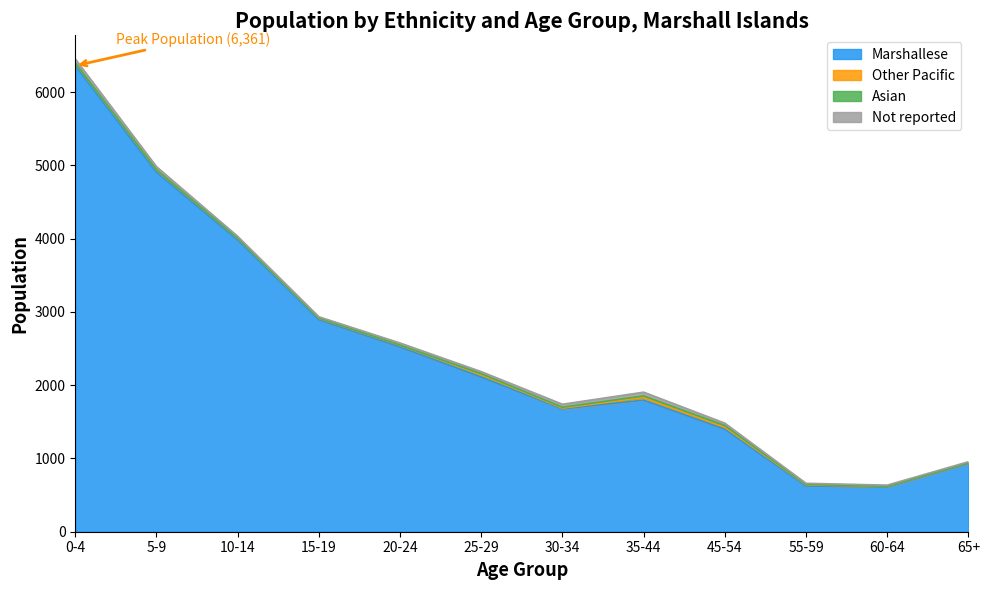

What is the spread (max minus min) of values at 65+?

935